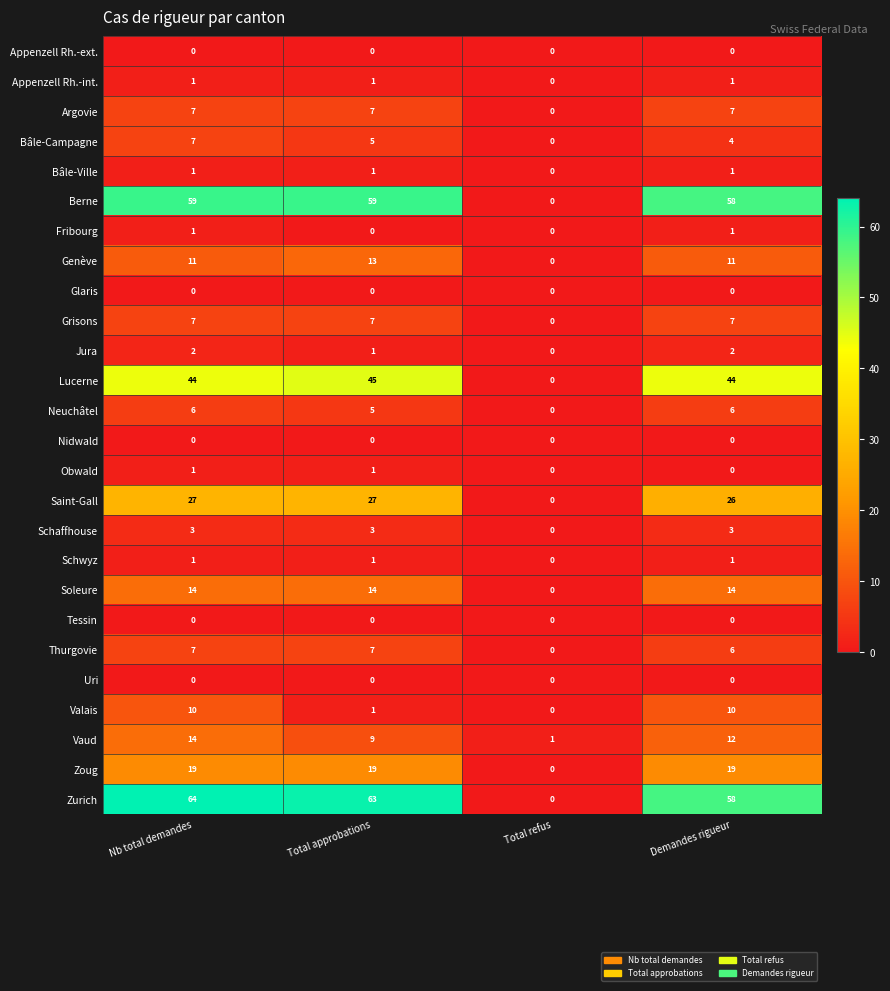

Which series has the widest spread of values?

Zurich